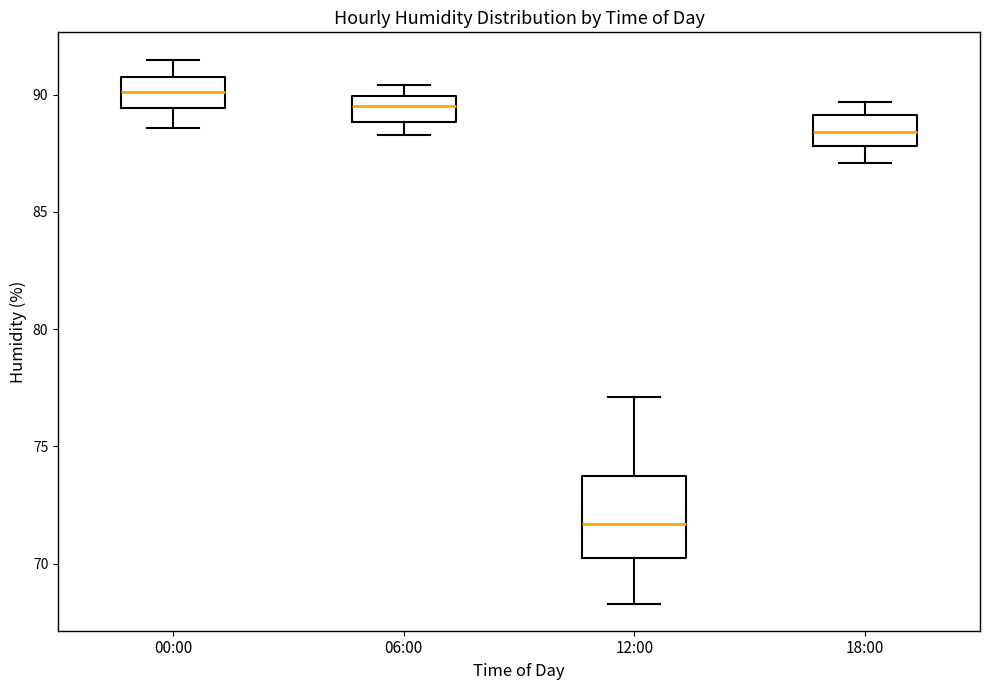

Where does the upper whisker of the box for 18:00 end on the y-axis? The values are not printed on the chart, so give them approximately, as read against the axis.

89.5